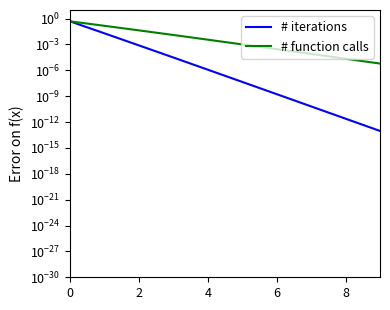

True or false: # iterations and # function calls cross at least once.

False